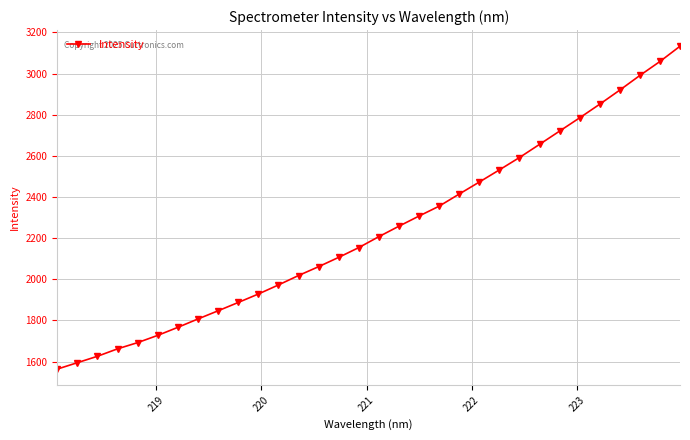

True or false: the data has more than 2 interior local peaks.

False